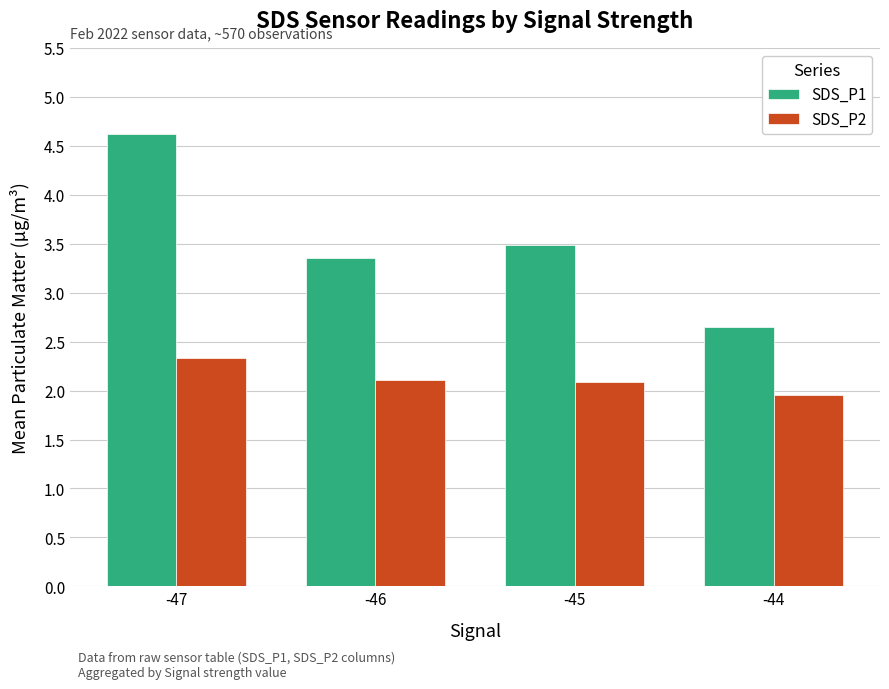

At -46, list the series in order from smallest to largest.

SDS_P2, SDS_P1